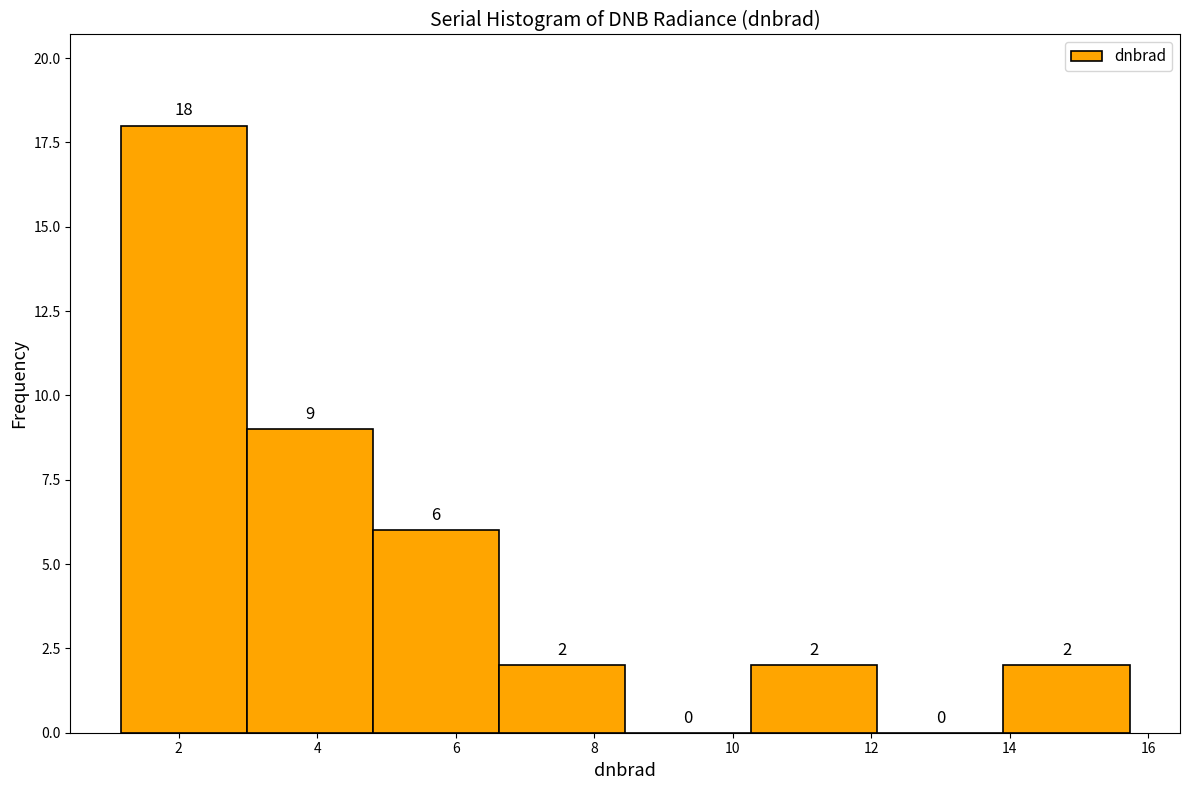

Reading left to right, list every bar in this chart as the range it spans on the x-axis followed by its height. The bar edges are not printed on the chart, so give them approximately, as read against the axis.

1.2 to 3.0: 18
3.0 to 4.8: 9
4.8 to 6.6: 6
6.6 to 8.4: 2
8.4 to 10.2: 0
10.2 to 12.0: 2
12.0 to 14.0: 0
14.0 to 15.8: 2